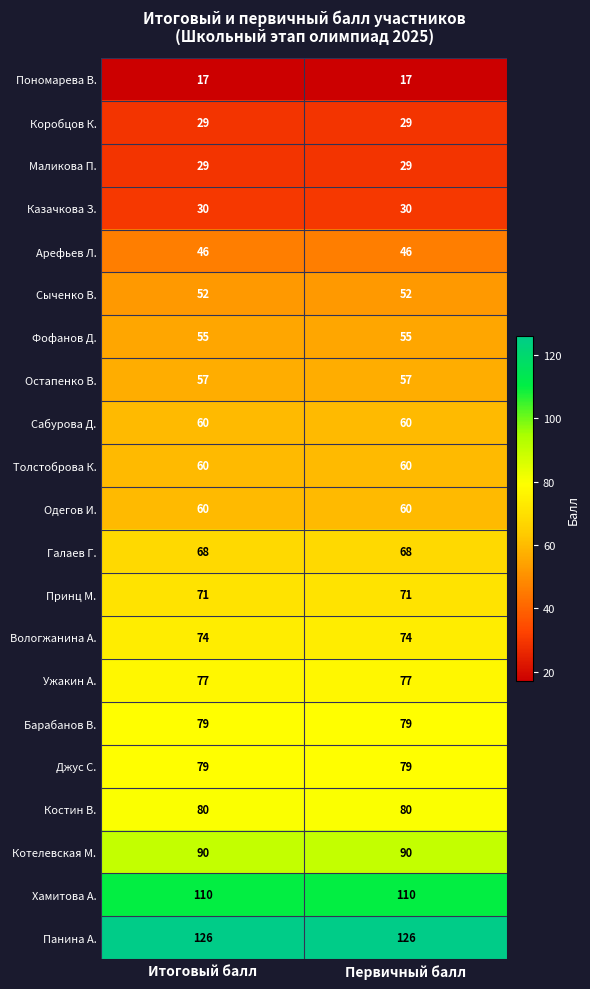

What is the spread (max minus min) of values at Первичный балл?

109